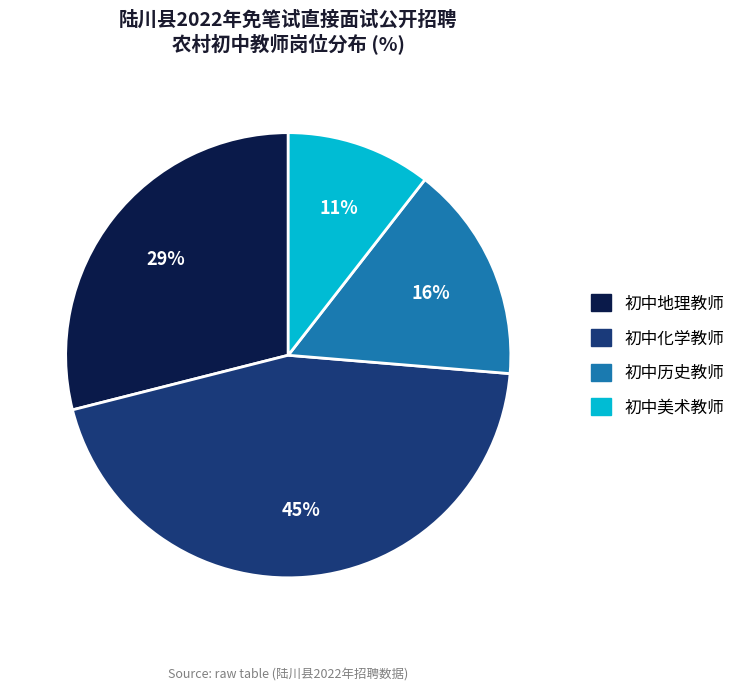

To the nearest percent, what portion does 初中地理教师 represent?

29%